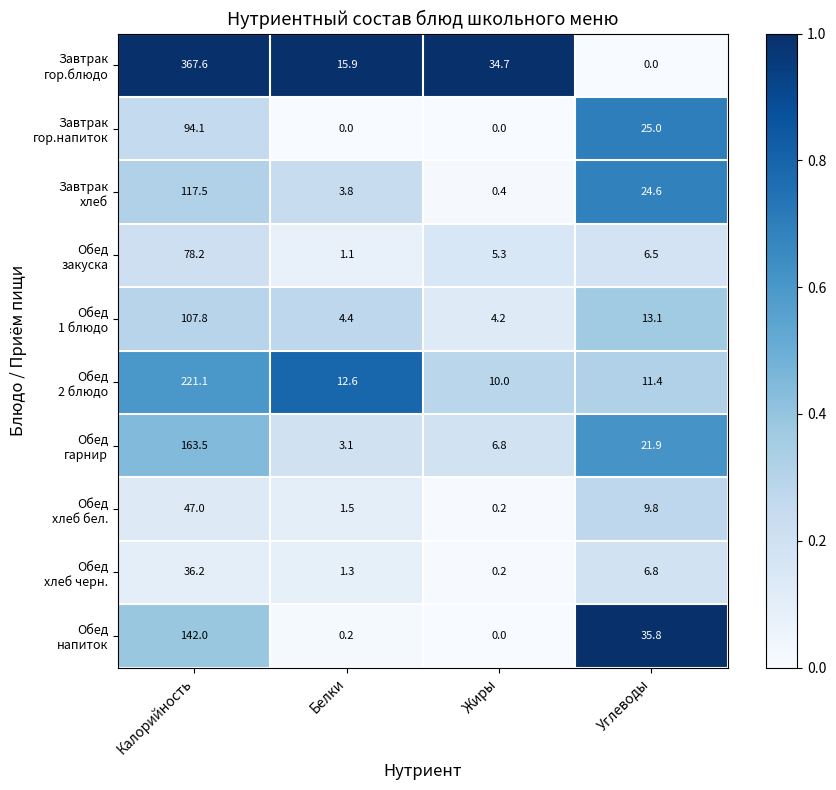

What is the maximum value shown in the chart?

367.6